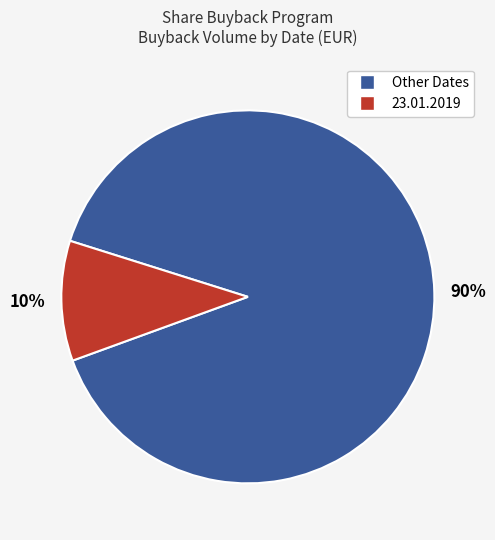

How many segments does this pie chart have?

2